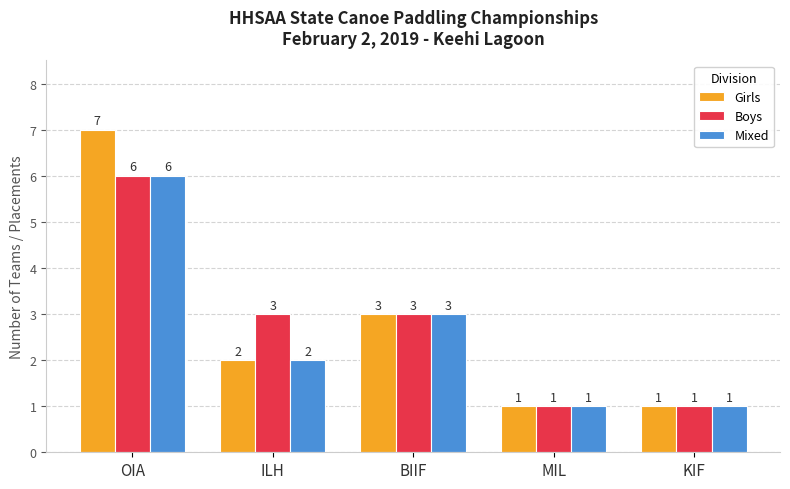

Which category has the highest value in the Mixed series?

OIA